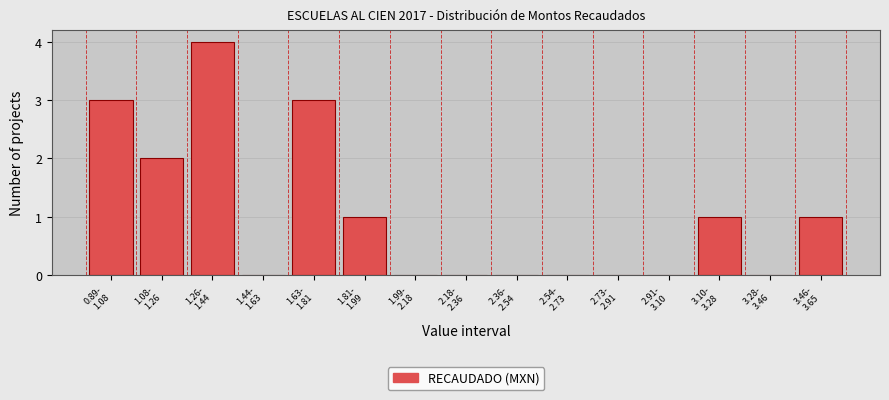

What is the maximum value shown in the chart?

4